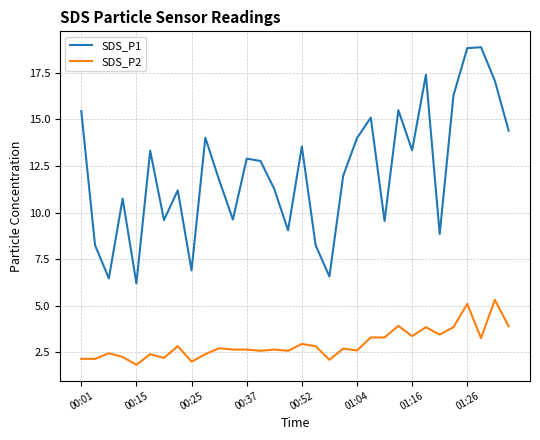

Which series has the largest total across all categories?

SDS_P1